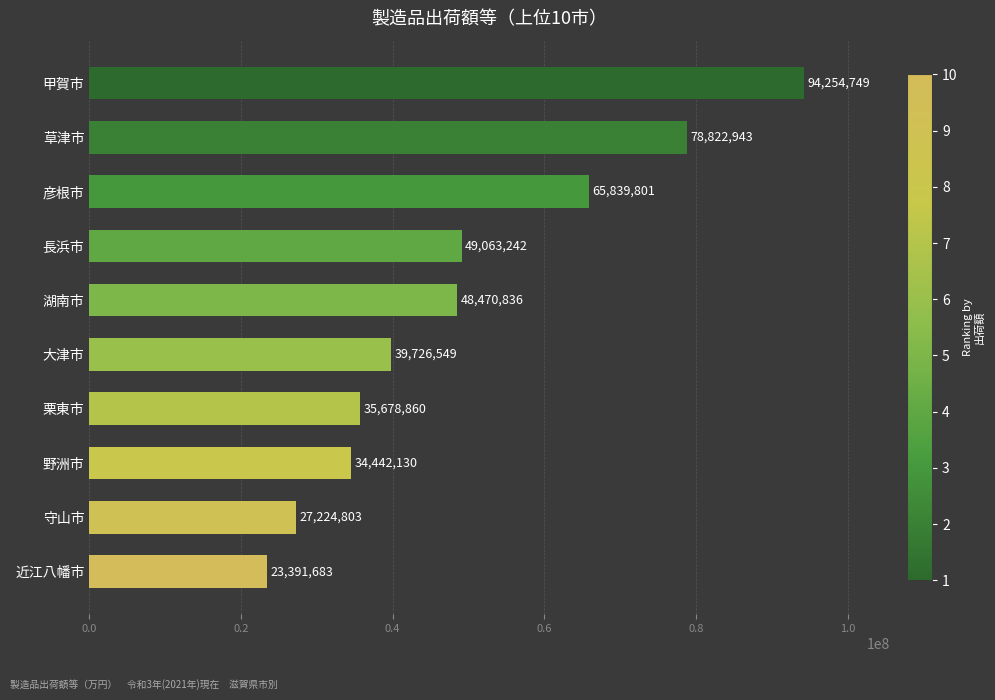

Rank the categories by value from lowest to highest.

近江八幡市, 守山市, 野洲市, 栗東市, 大津市, 湖南市, 長浜市, 彦根市, 草津市, 甲賀市